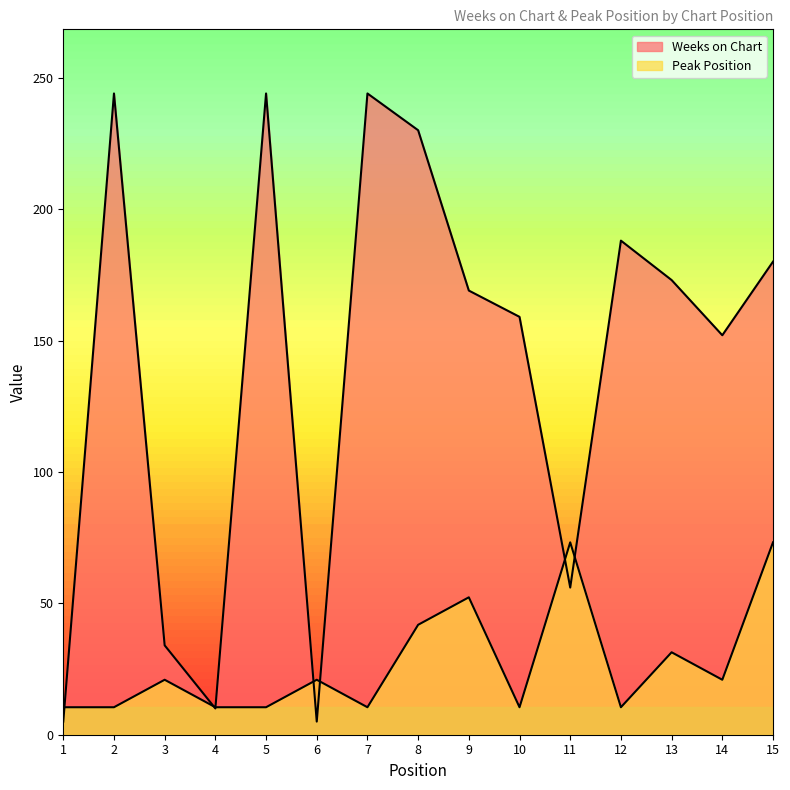

The value of Peak Position at 9 is 84.5. True or false?

False